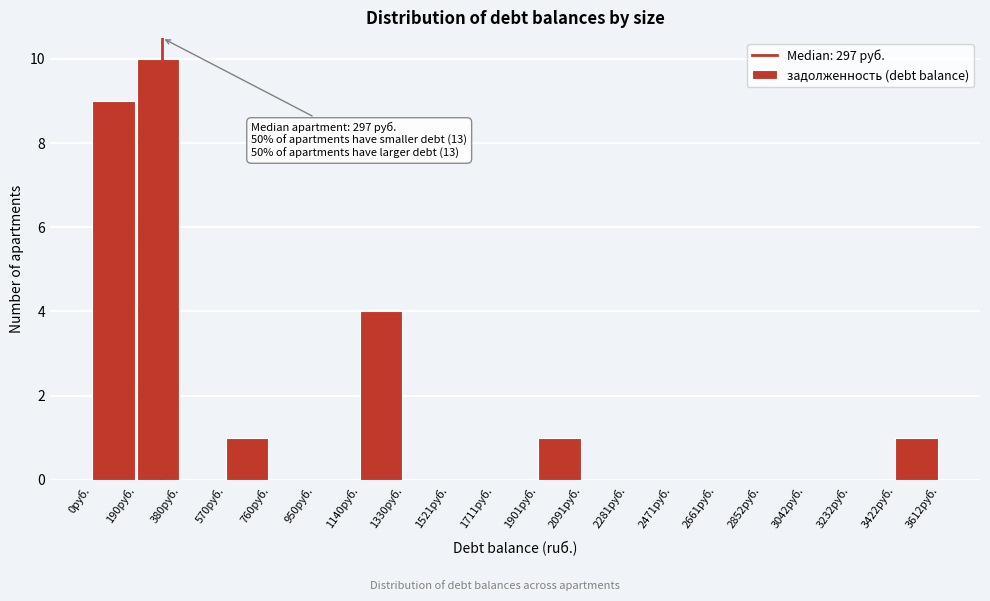

Which range on the x-axis has the tallest bar?

200 to 380